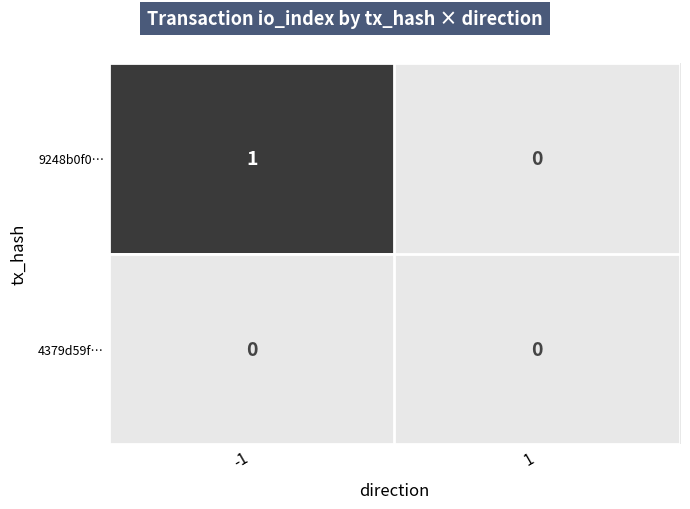

Is it true that 4379d59f… equals 0 at 1?

True